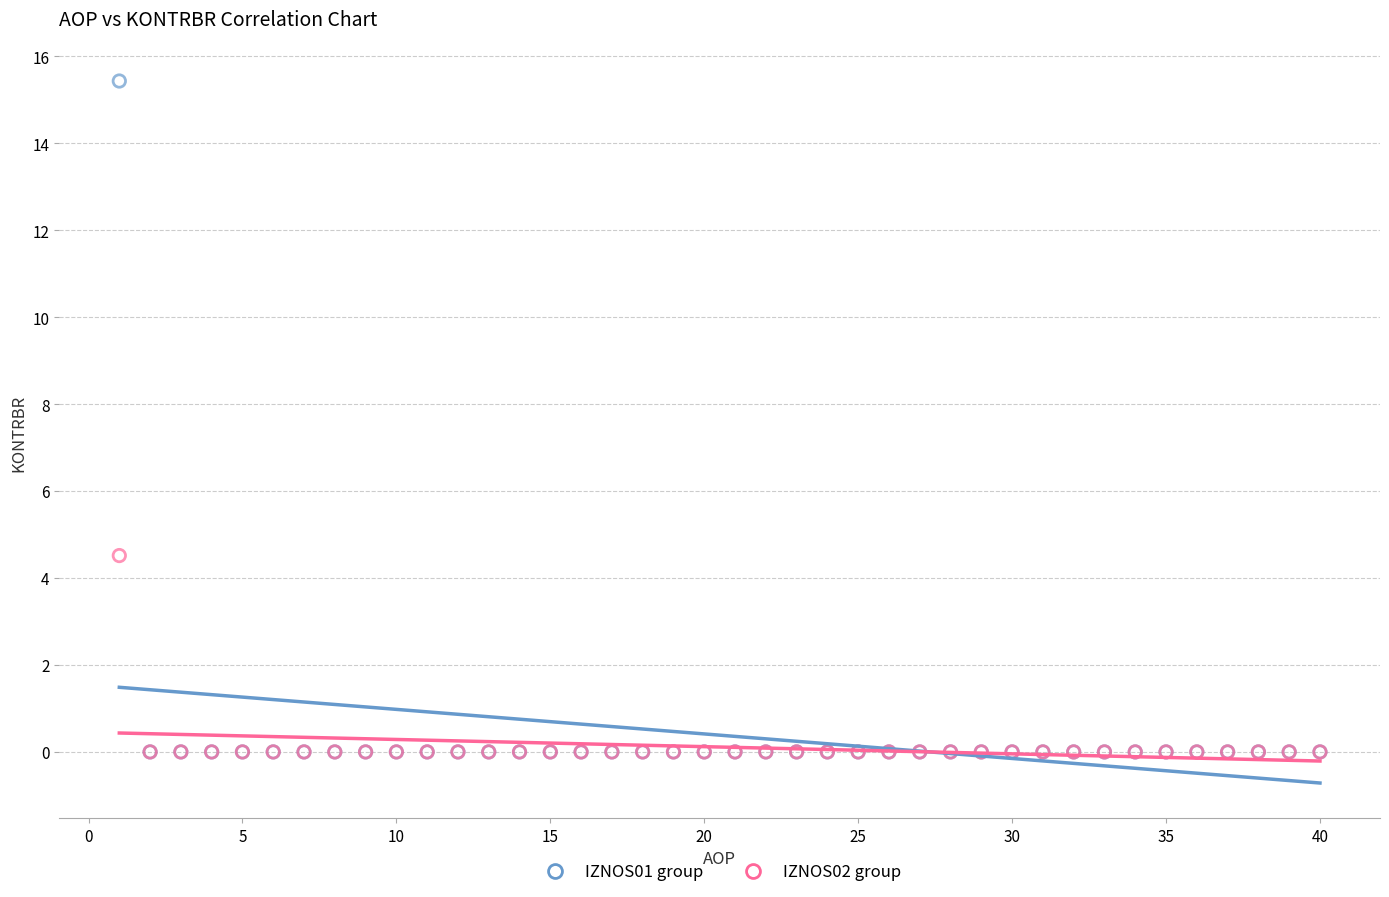

Across all series, what Y value is closest to 7?

4.5